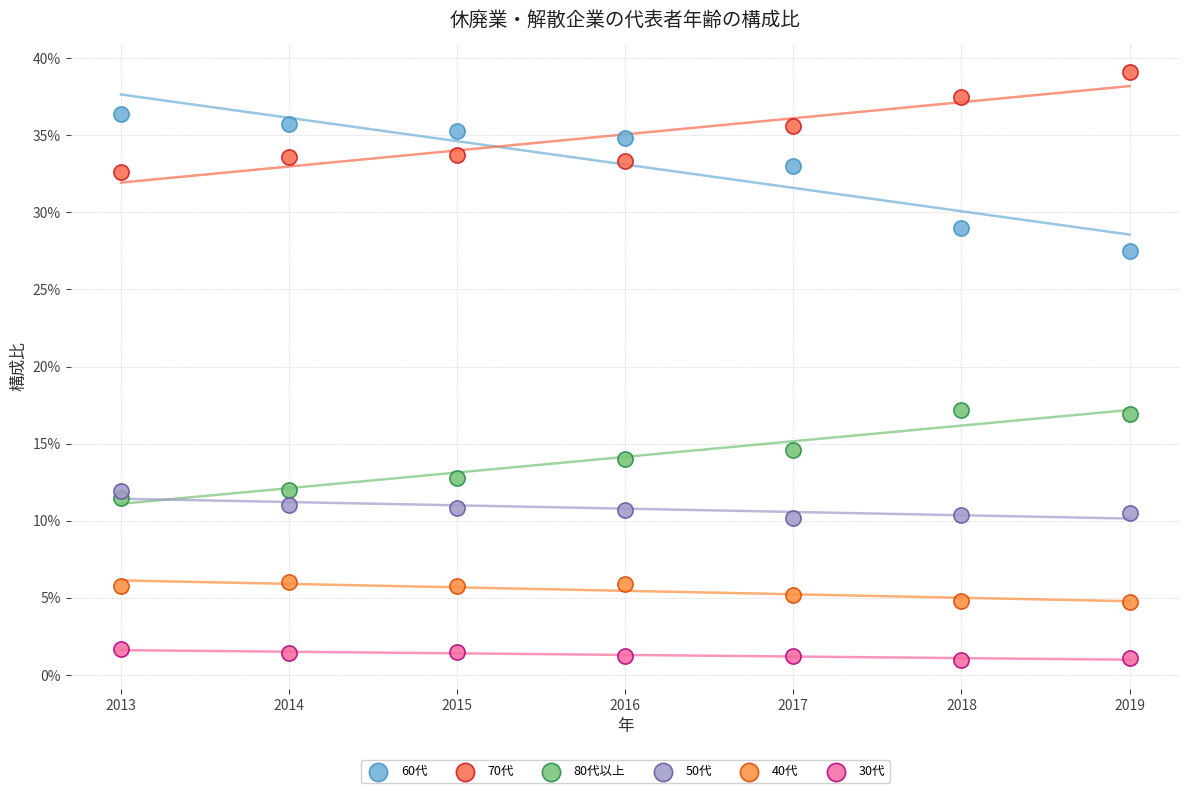

Which series has the widest spread of Y values?

60代